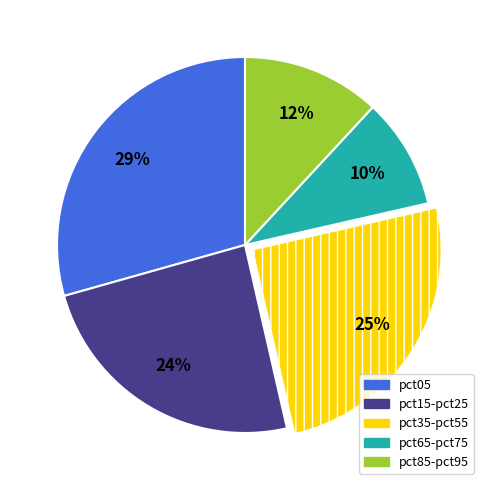

To the nearest percent, what is the average slice percentage?

20%